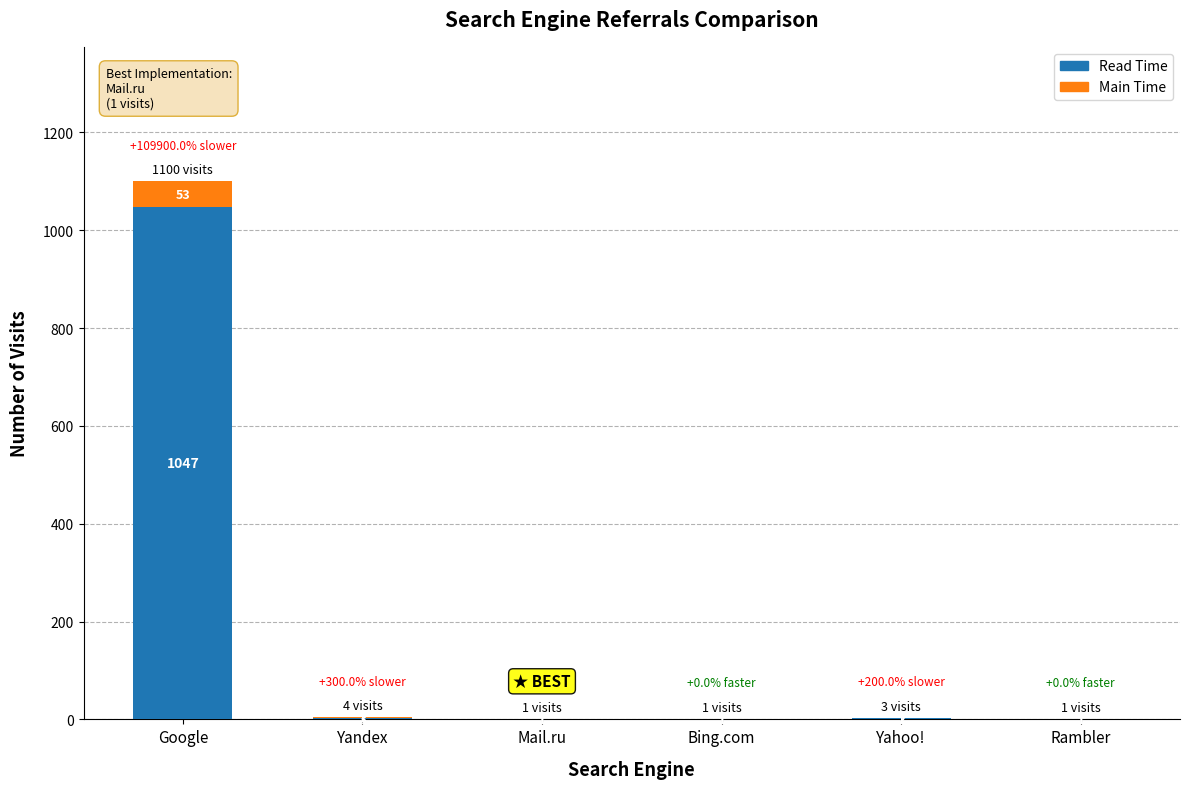

Reading right to left, what are the values for Read Time?

Rambler=1	Yahoo!=2	Bing.com=1	Mail.ru=1	Yandex=3	Google=1047